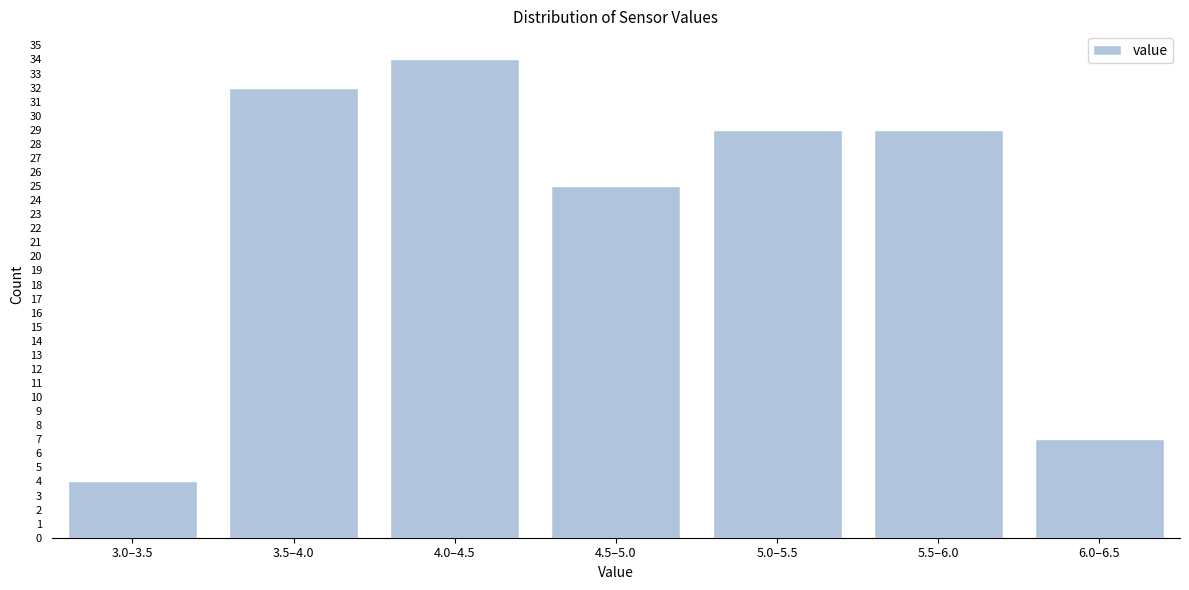

Reading left to right, list all the values displayed in this chart.

3.0–3.5=4	3.5–4.0=32	4.0–4.5=34	4.5–5.0=25	5.0–5.5=29	5.5–6.0=29	6.0–6.5=7